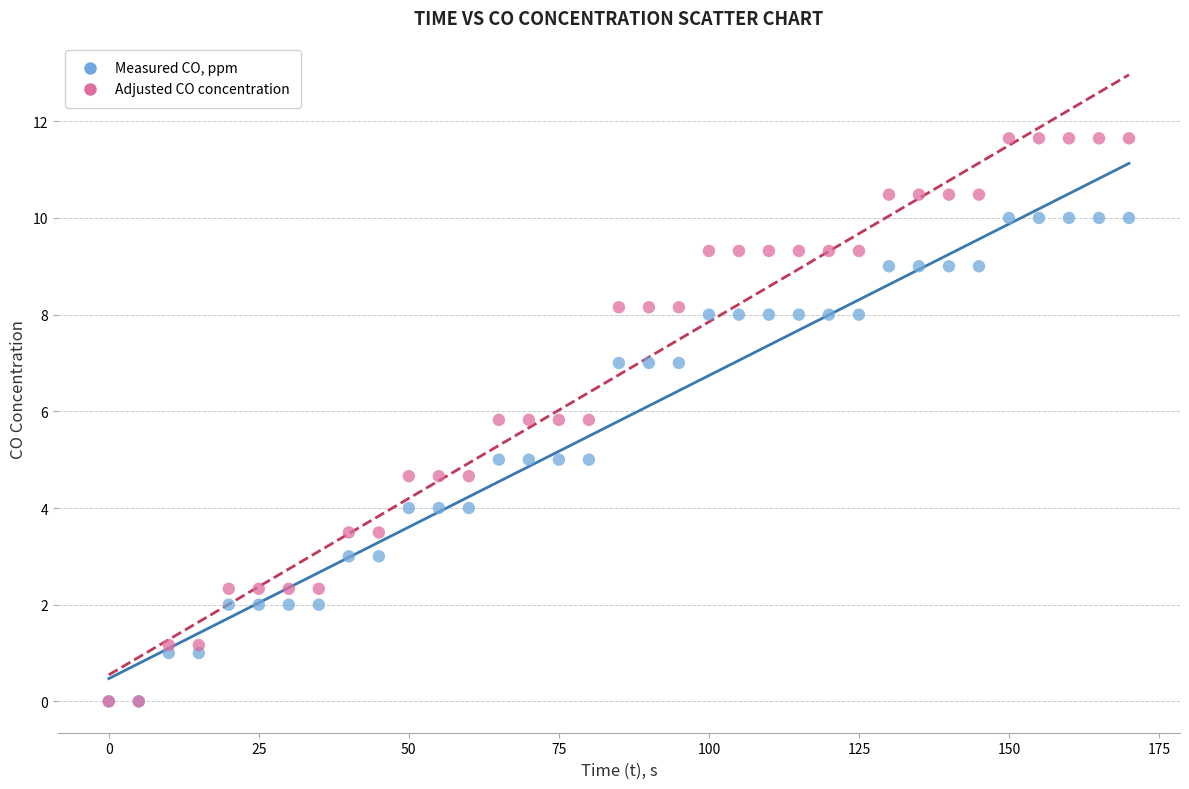

What are all the series names shown in the legend?

Measured CO, ppm, Adjusted CO concentration